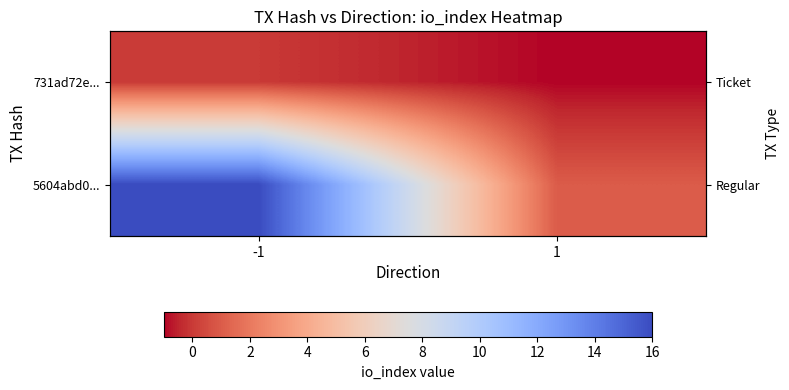

What is the difference between the 731ad72e... values at 1 and -1?

1